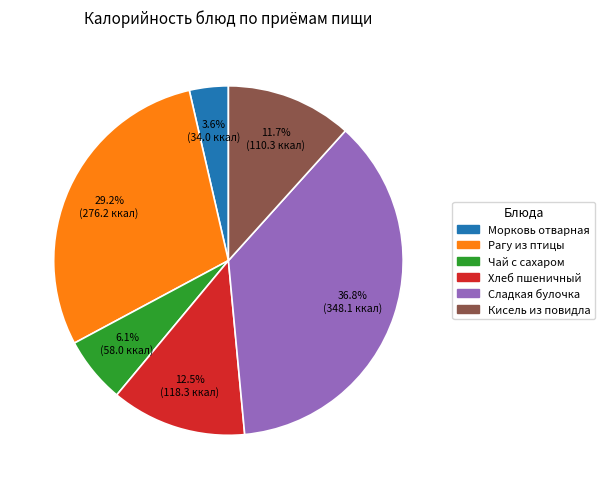

What is the largest slice in the pie chart?

Сладкая булочка